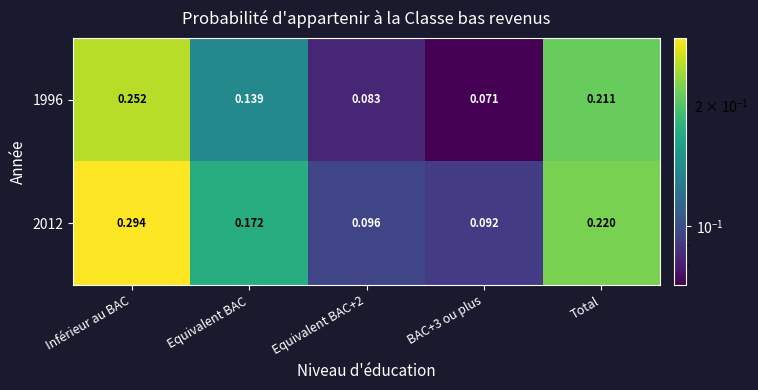

Which category has the highest value across all series?

Inférieur au BAC